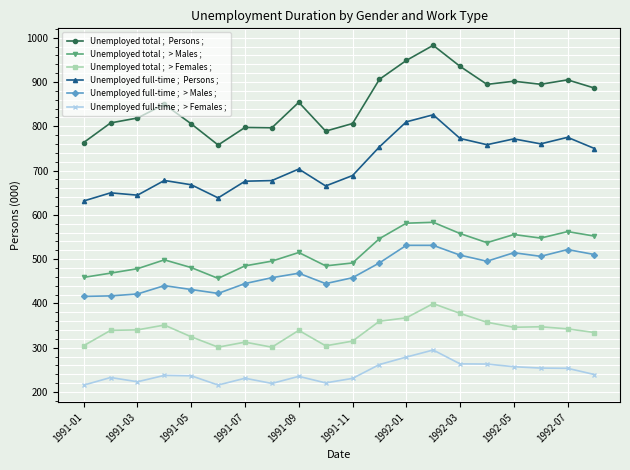

What is the smallest value displayed?

215.5